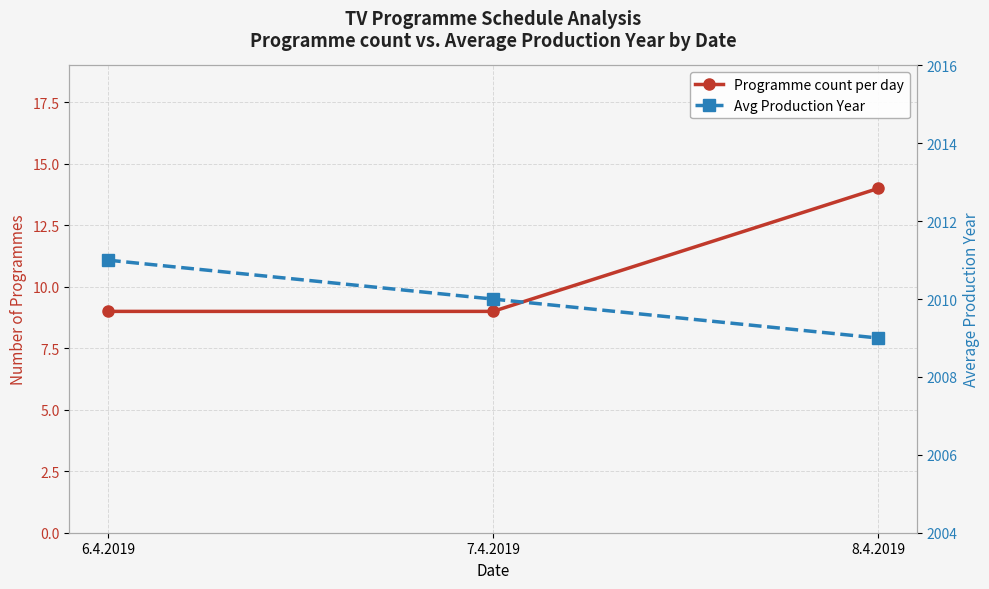

Which series has the largest total across all categories?

Avg Production Year